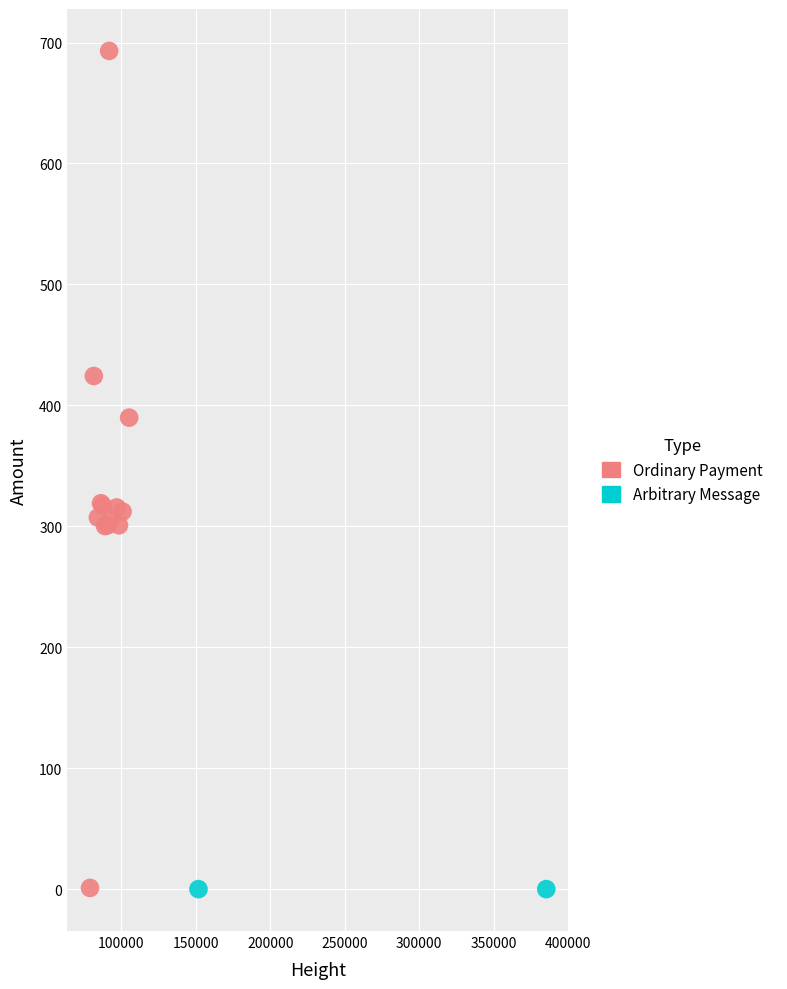

What are all the series names shown in the legend?

Ordinary Payment, Arbitrary Message